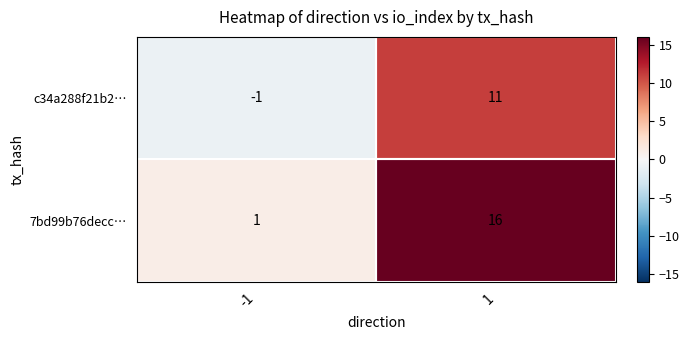

What is the sum of the 7bd99b76decc… values at -1 and 1?

17